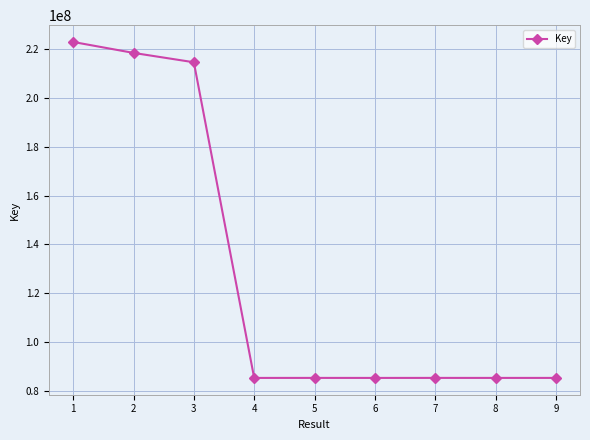

How many values are below 85438300?

4